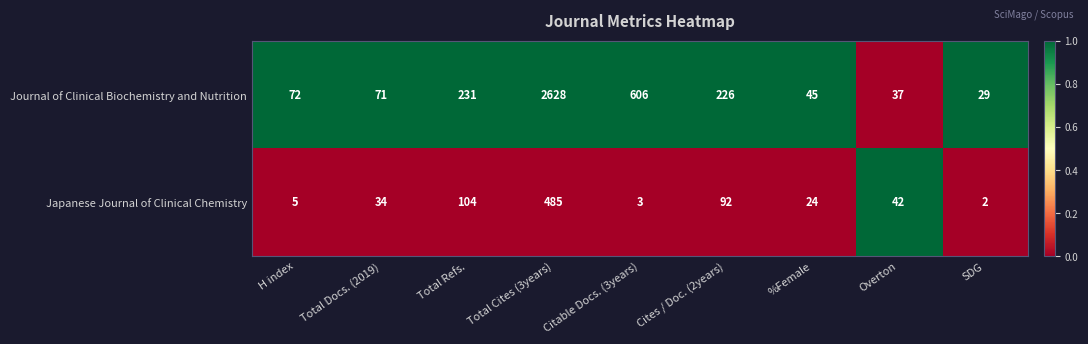

What is the average value of the Journal of Clinical Biochemistry and Nutrition series?

438